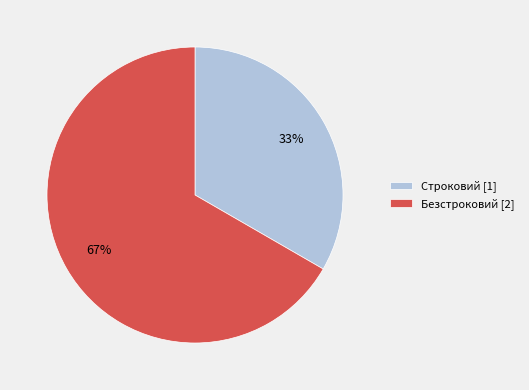

Rank the categories by value from highest to lowest.

Безстроковий, Строковий